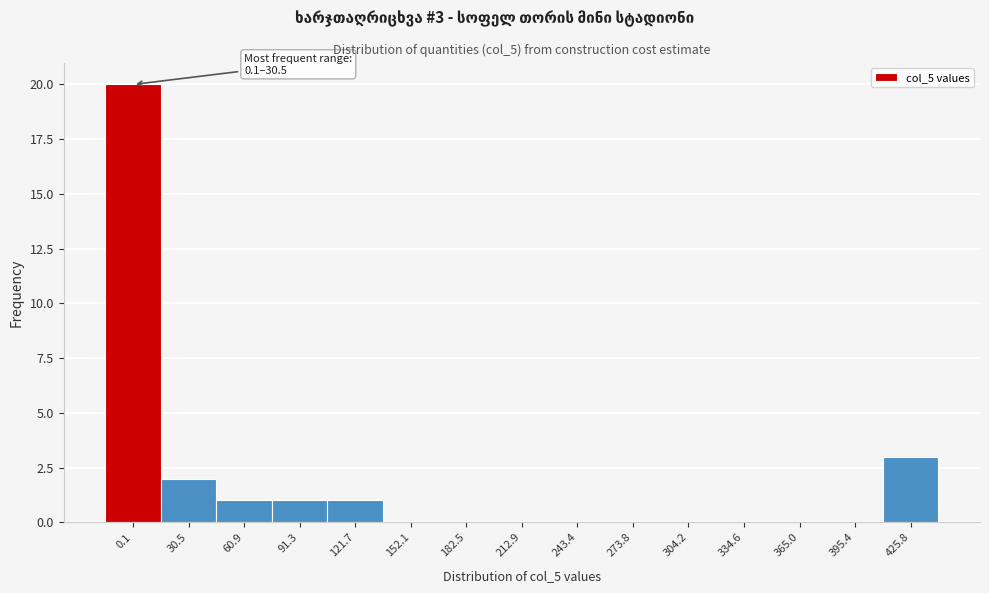

Reading left to right, transcribe all the data shown in this chart.

0.1=20	30.5=2	60.9=1	91.3=1	121.7=1	152.1=0	182.5=0	212.9=0	243.4=0	273.8=0	304.2=0	334.6=0	365.0=0	395.4=0	425.8=3